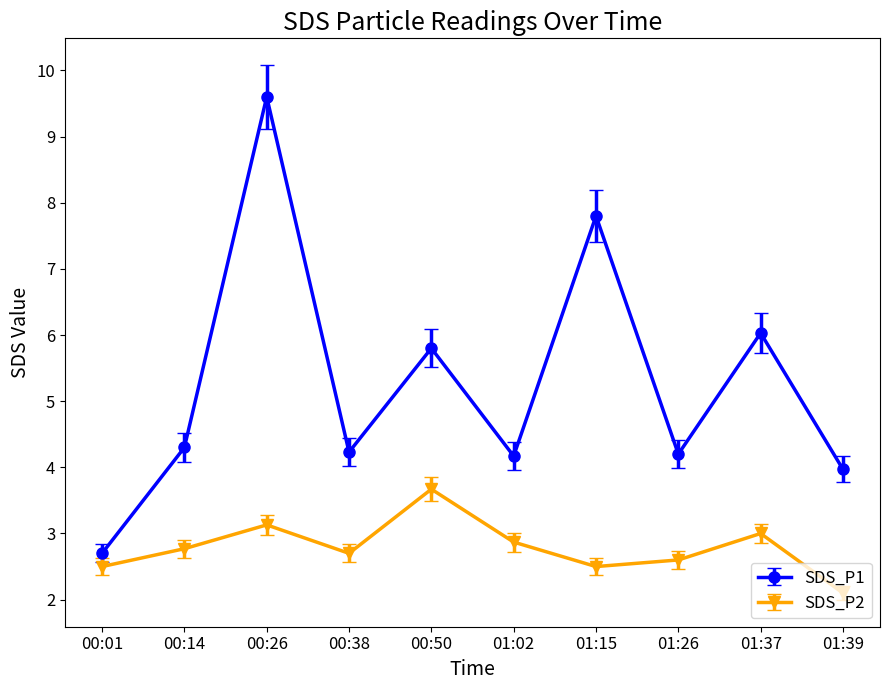

What is the label of the 6th point from the left?

01:02